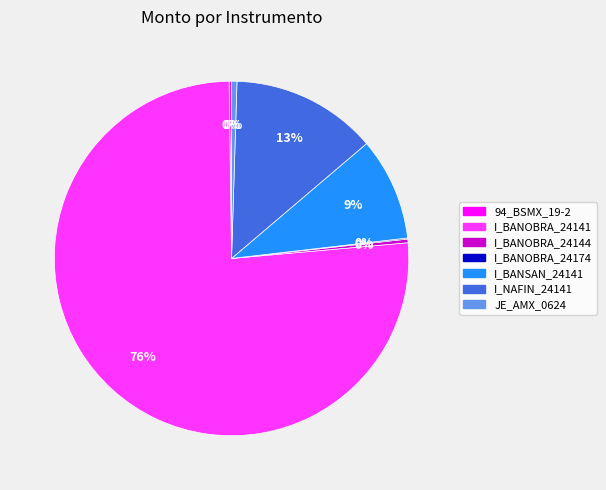

Is it true that I_NAFIN_24141 is 13% of the pie?

True